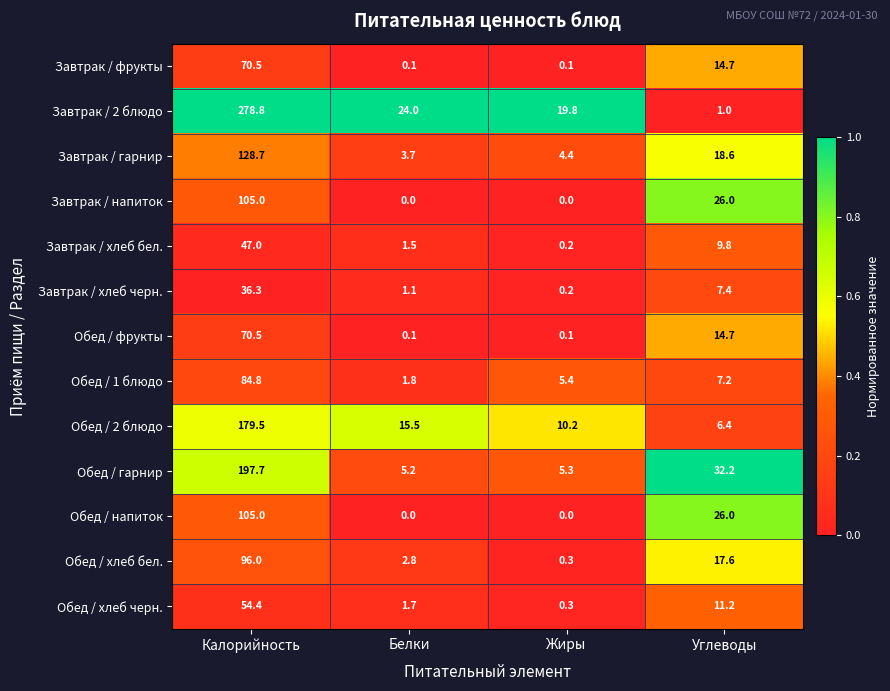

What is the maximum value shown in the chart?

278.8